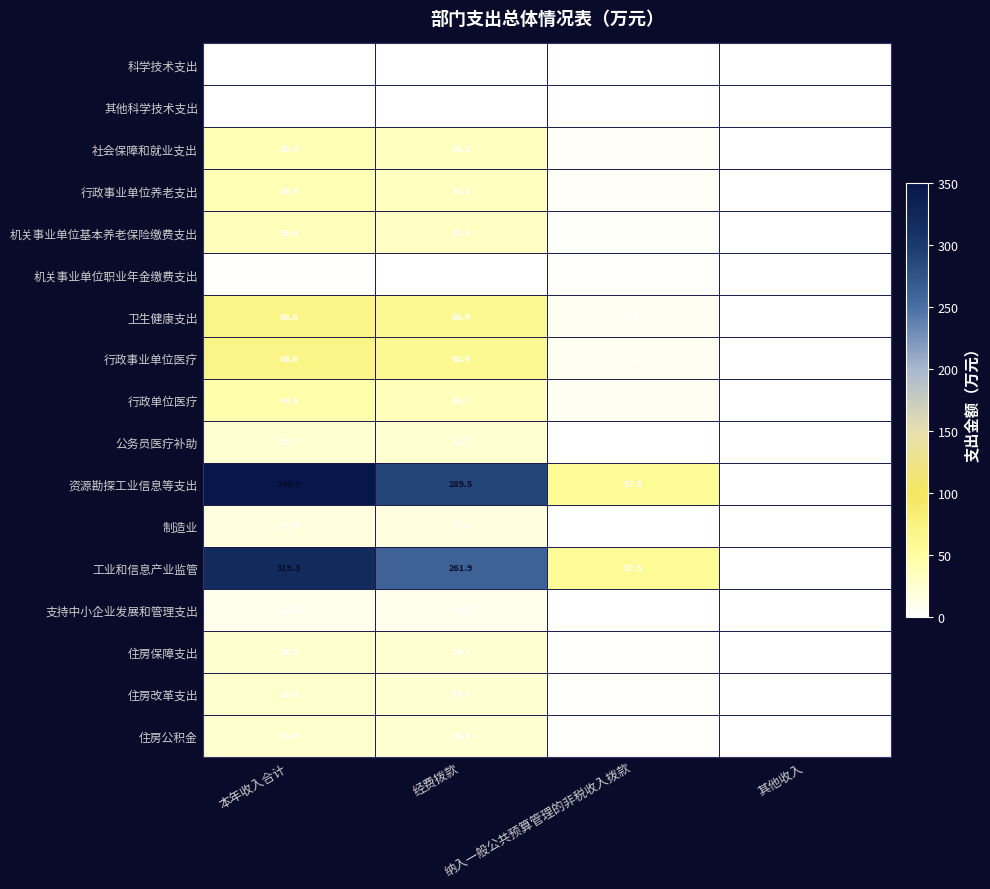

What is the sum of all 工业和信息产业监管 values?

638.7